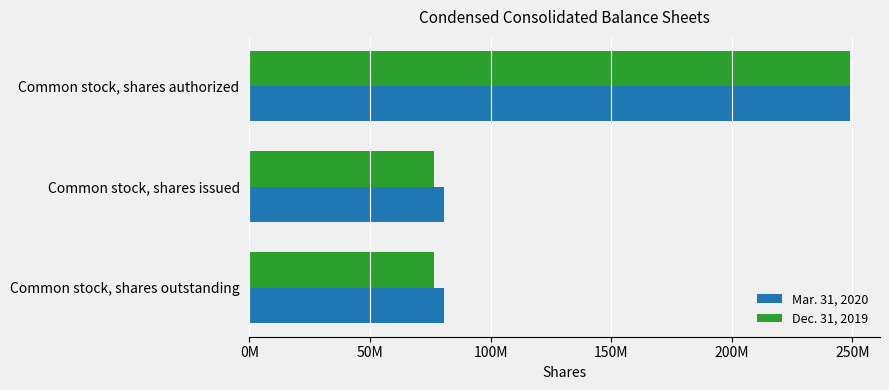

At which category is the sum across all series the highest?

Common stock, shares authorized